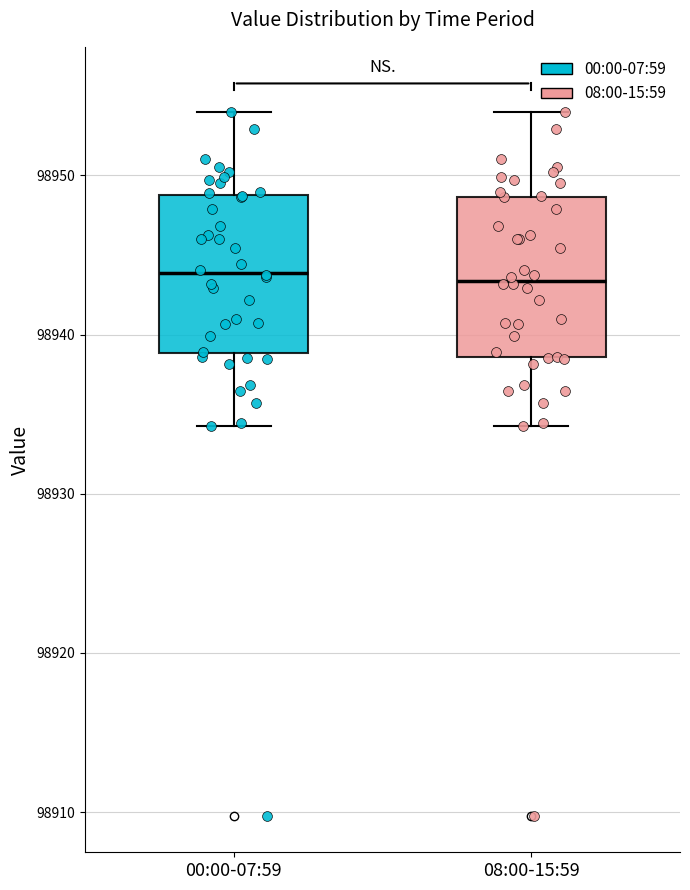

Reading left to right, read every box against the y-axis: the position of its median line, the range the box covers, and the ends of its whiskers. The values are not printed on the chart, so give them approximately, as read against the axis.

00:00-07:59: median 98944, box 98939 to 98949, whiskers 98934 to 98954
08:00-15:59: median 98943, box 98939 to 98949, whiskers 98934 to 98954